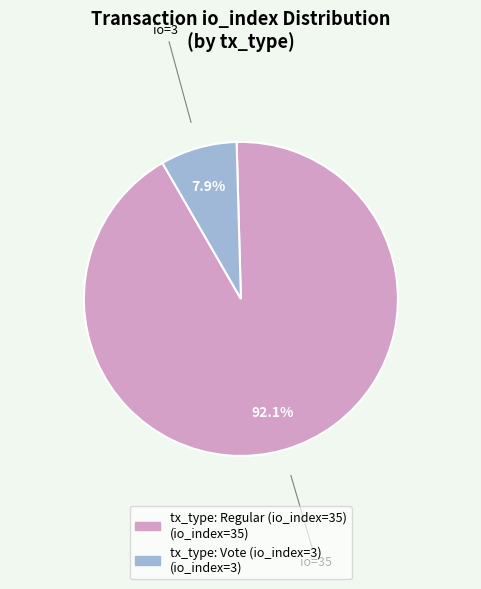

To the nearest percent, what percentage of the pie is tx_type: Regular (io_index=35)?

92%